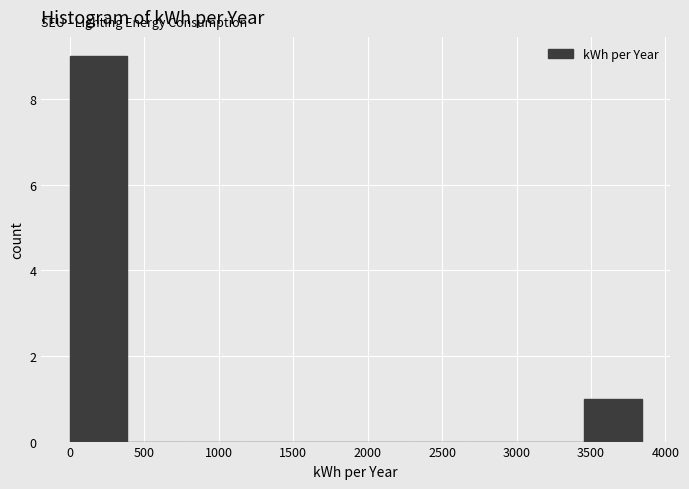

Reading left to right, list every bar in this chart as the range it spans on the x-axis followed by its height. Neither the bar edges nor the heights are printed on the chart, so give them approximately, as read against the axes.

0 to 400: 9
400 to 750: 0
750 to 1150: 0
1150 to 1550: 0
1550 to 1900: 0
1900 to 2300: 0
2300 to 2700: 0
2700 to 3050: 0
3050 to 3450: 0
3450 to 3850: 1